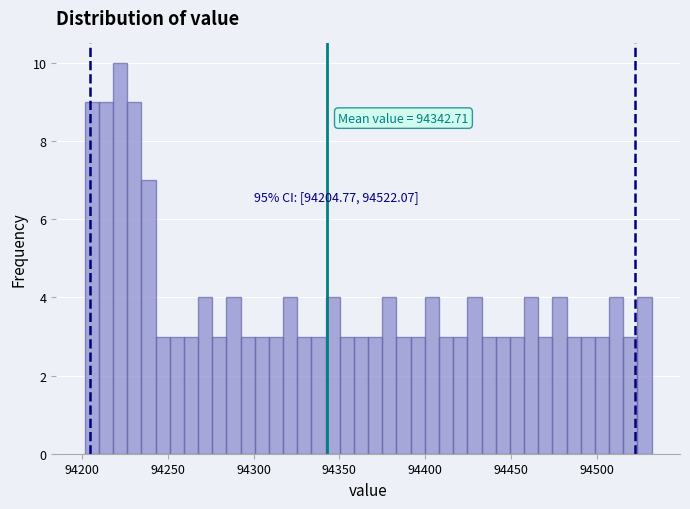

Around what value on the x-axis is the tallest bar? Give the approximate position of its centre, as read against the axis.

94220